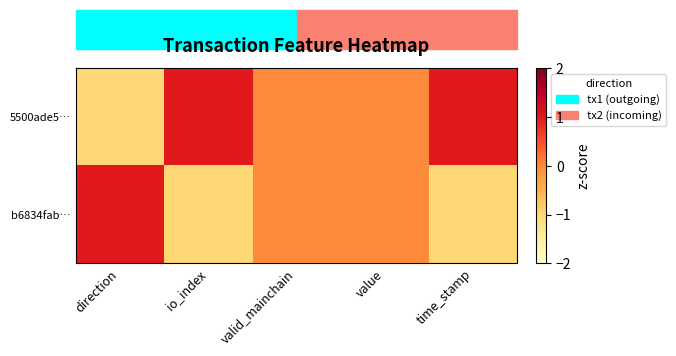

Which category has the highest value across all series?

io_index